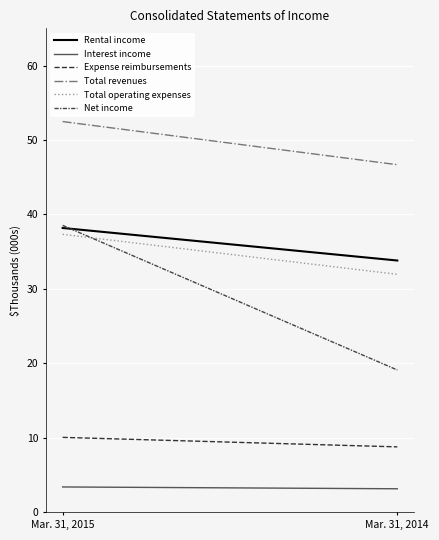

Which category has the lowest value in the Interest income series?

Mar. 31, 2014